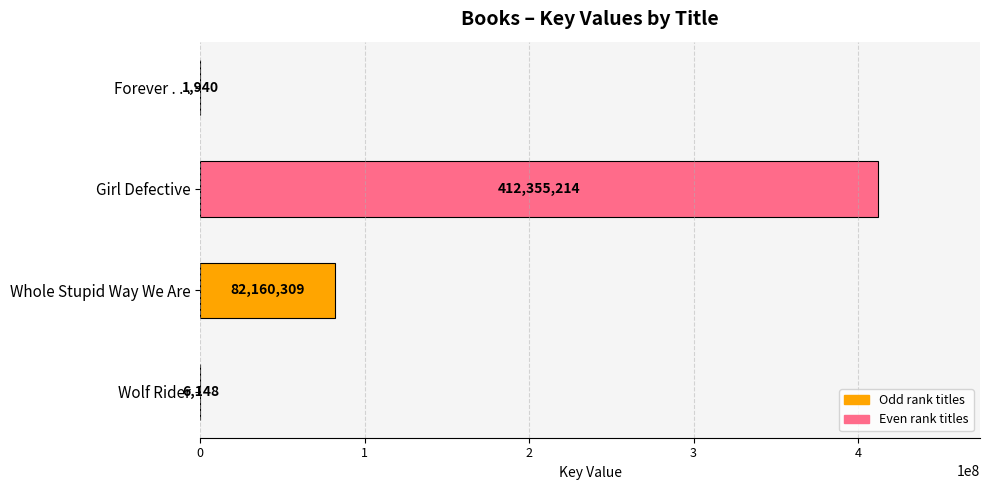

What is the maximum value shown in the chart?

412355214